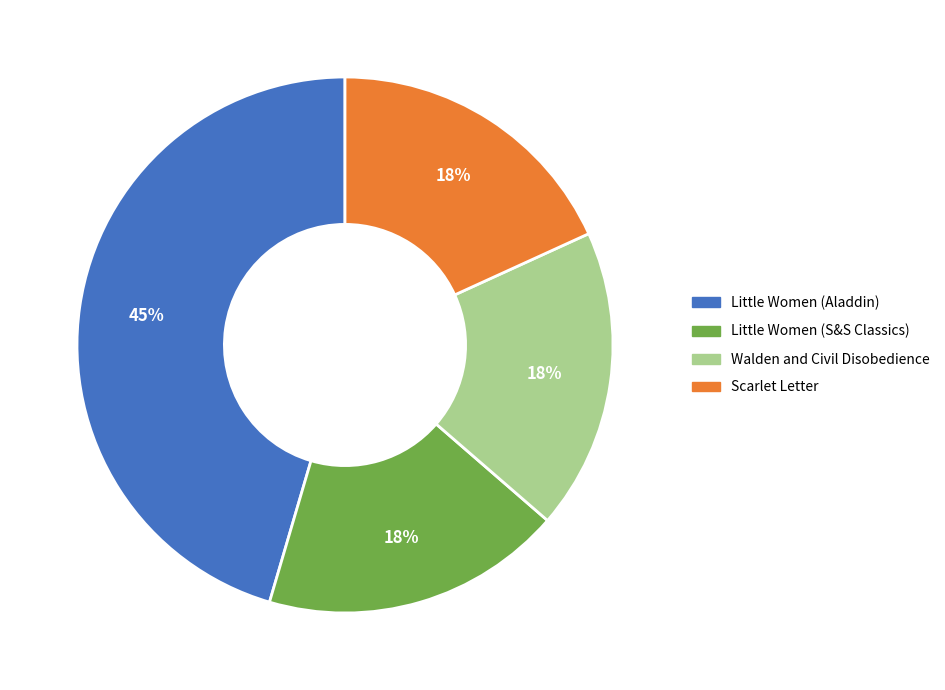

To the nearest percent, what is the average slice percentage?

25%